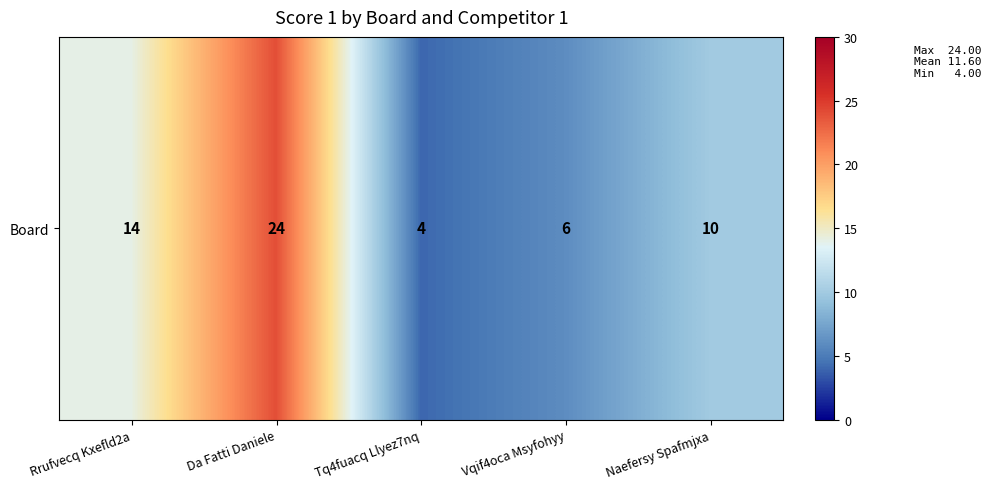

Approximately how many times larger is the value at Rrufvecq Kxefld2a compared to Naefersy Spafmjxa?

1.4